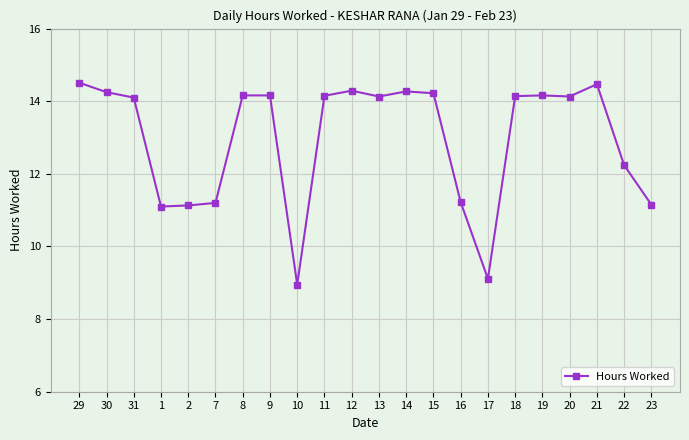

What is the greatest value displayed?

14.5